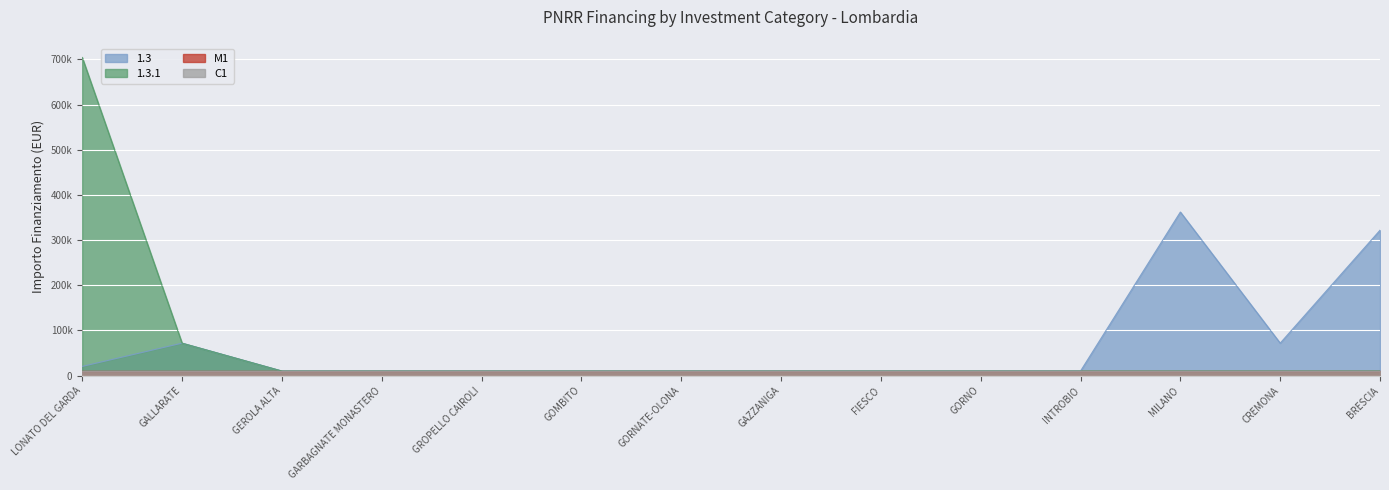

Which series has the largest range (max minus min)?

1.3.1